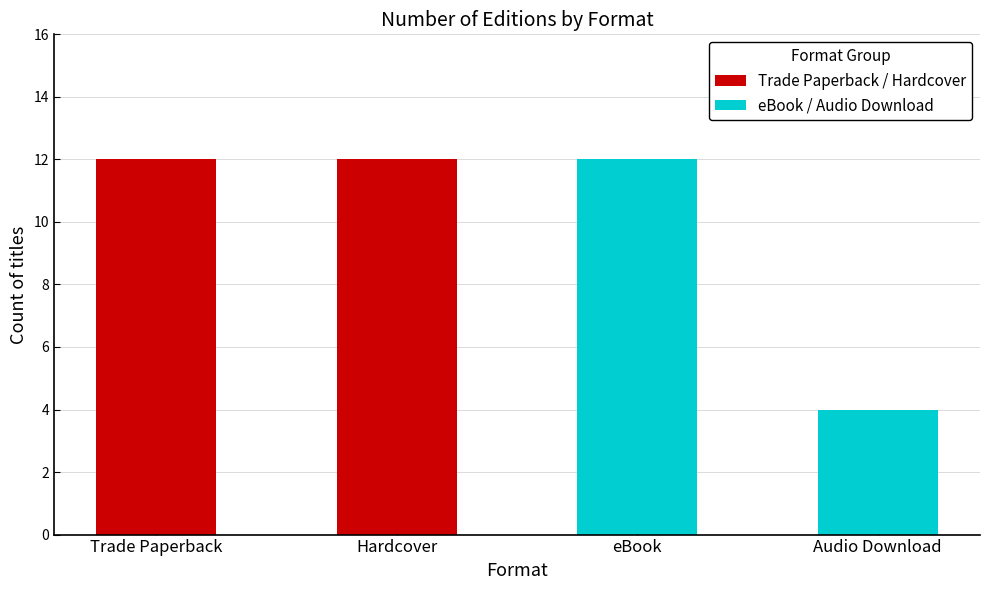

How many series are shown in this chart?

2